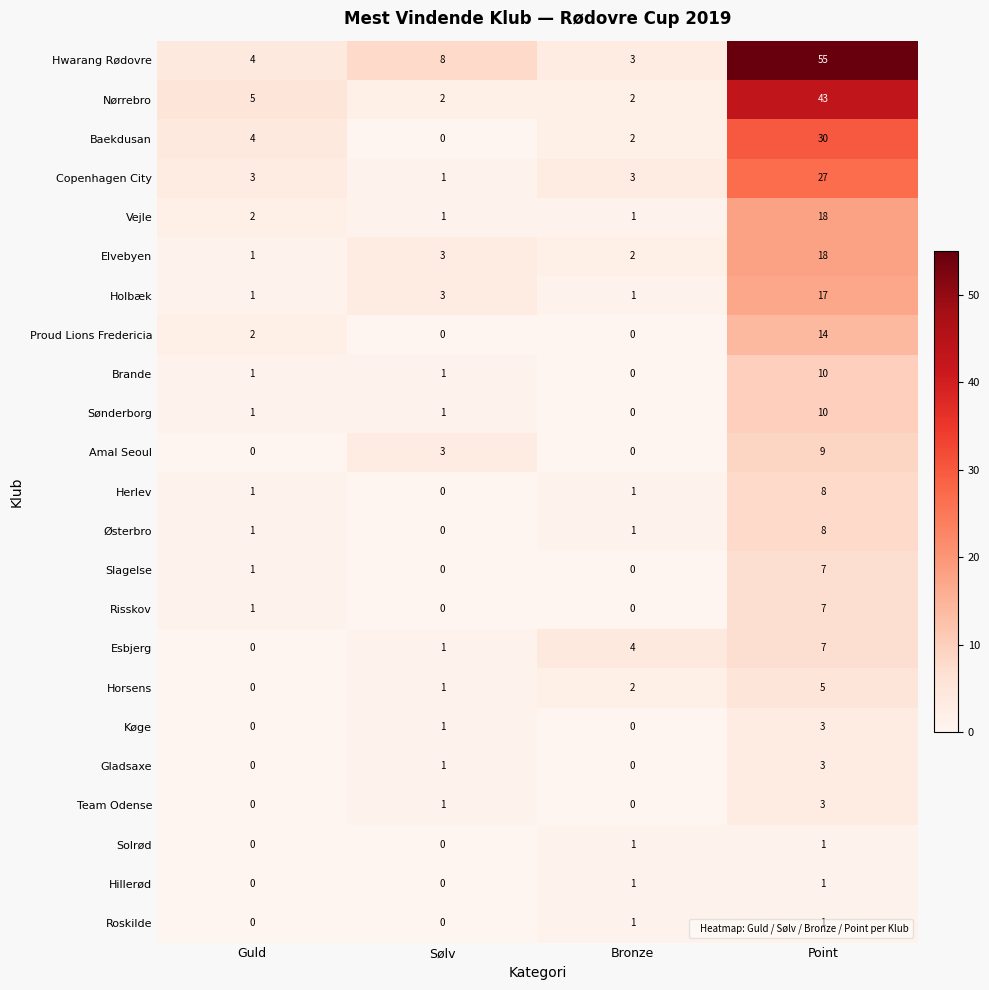

How many distinct data groups are displayed?

23